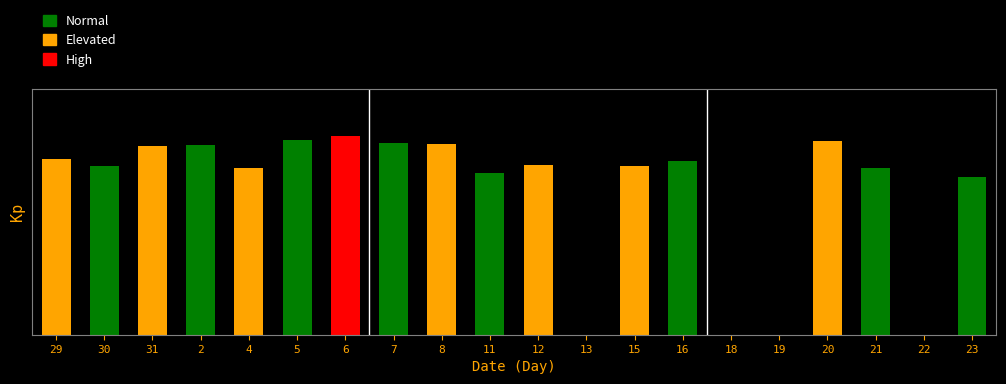

Rank the categories by value from lowest to highest.

13, 18, 19, 22, 23, 11, 4, 21, 30, 15, 12, 16, 29, 31, 2, 8, 7, 20, 5, 6